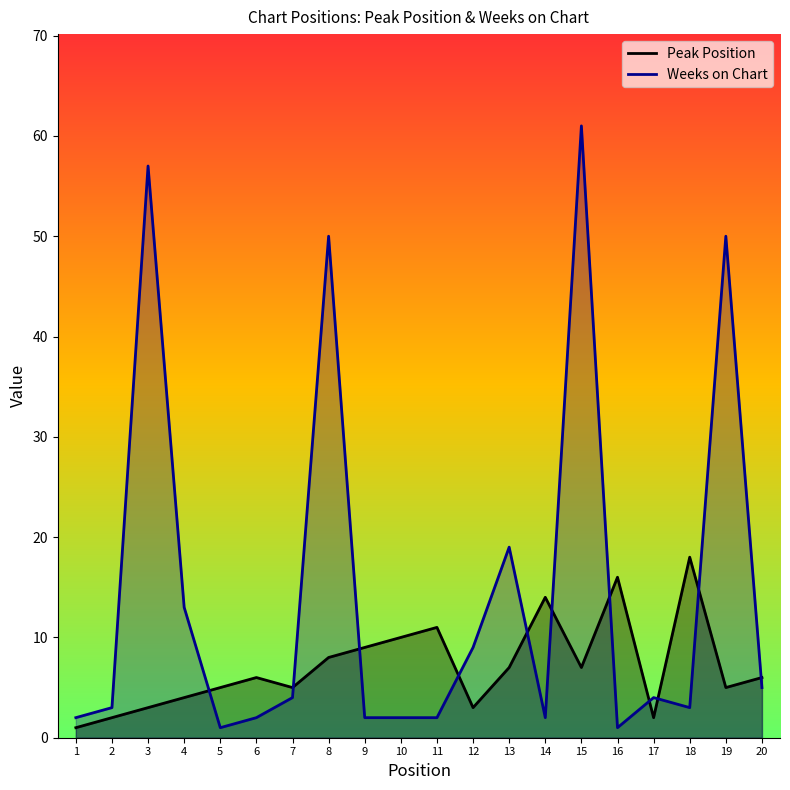

At which category is the sum across all series the highest?

15